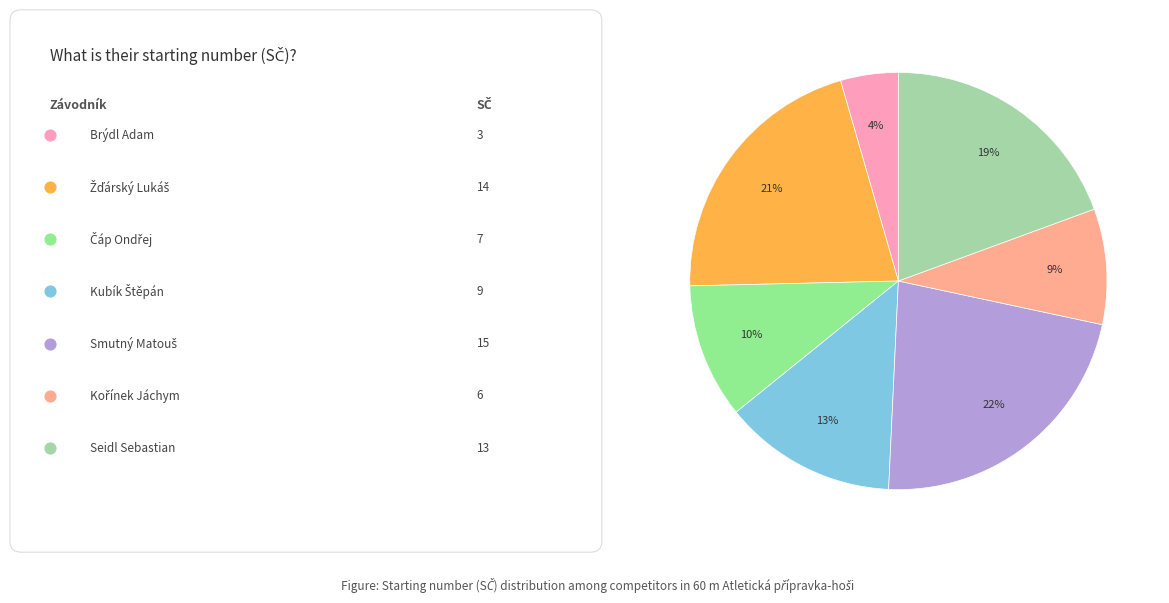

What is the smallest slice in the pie chart?

Brýdl Adam